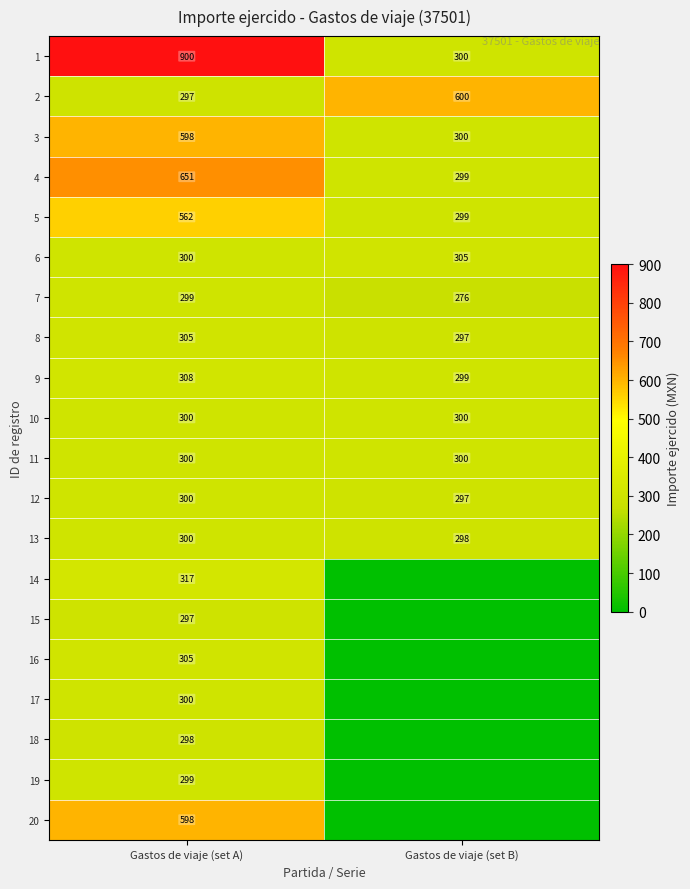

What is the spread (max minus min) of values at Gastos de viaje (set A)?

603